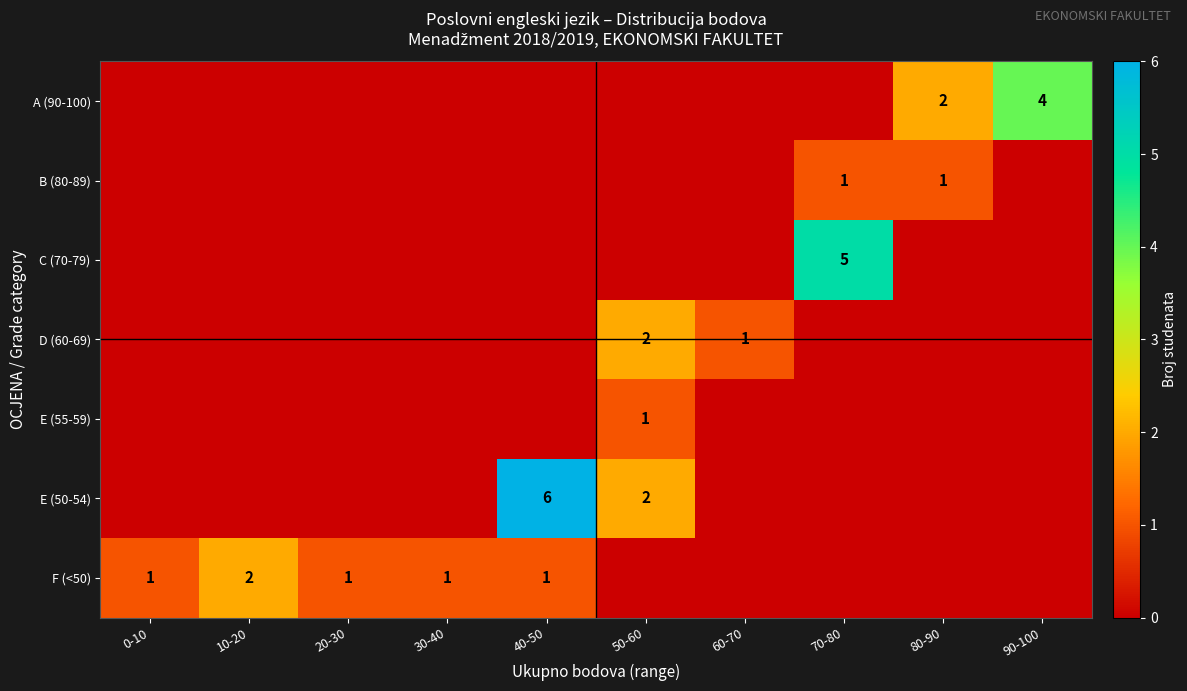

At how many categories does at least one series exceed 4?

2